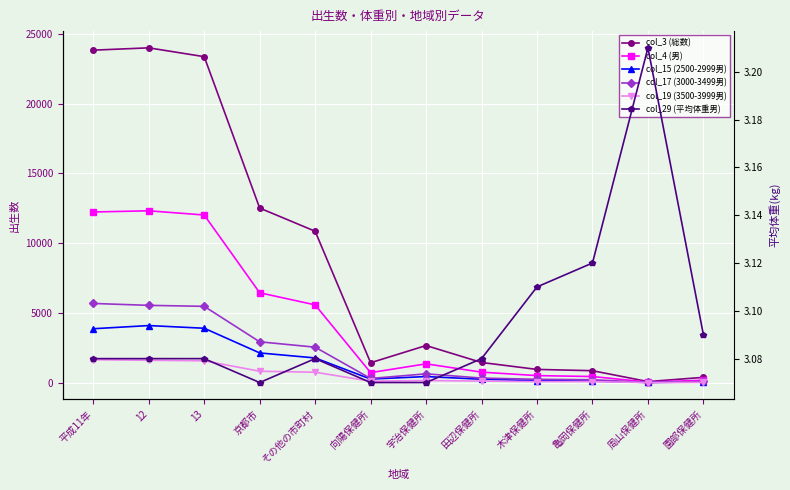

In col_4 (男), how many points are higher than both neighbors (excluding endpoints)?

2